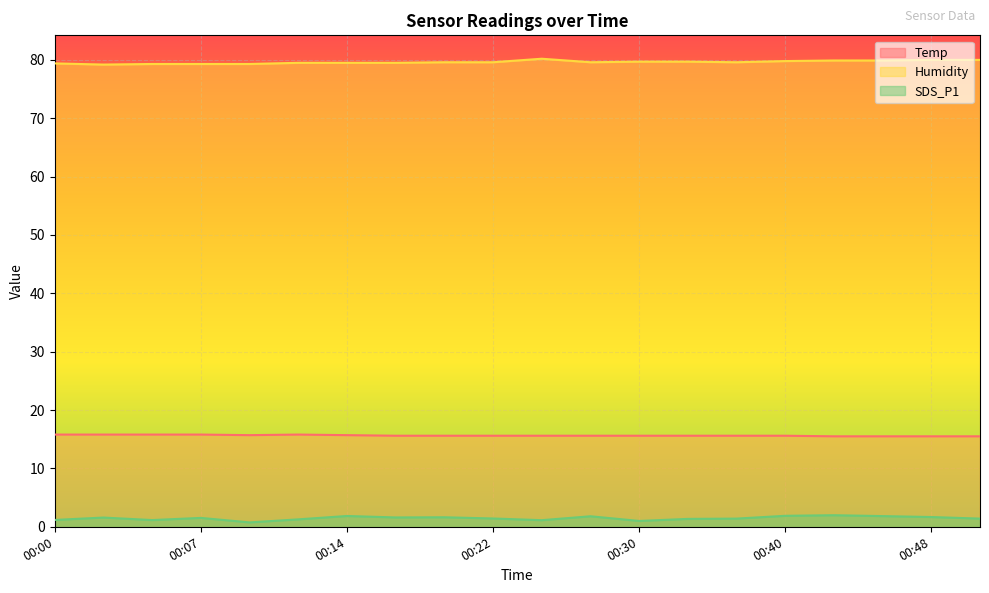

Where does the SDS_P1 series first go above 1?

00:00